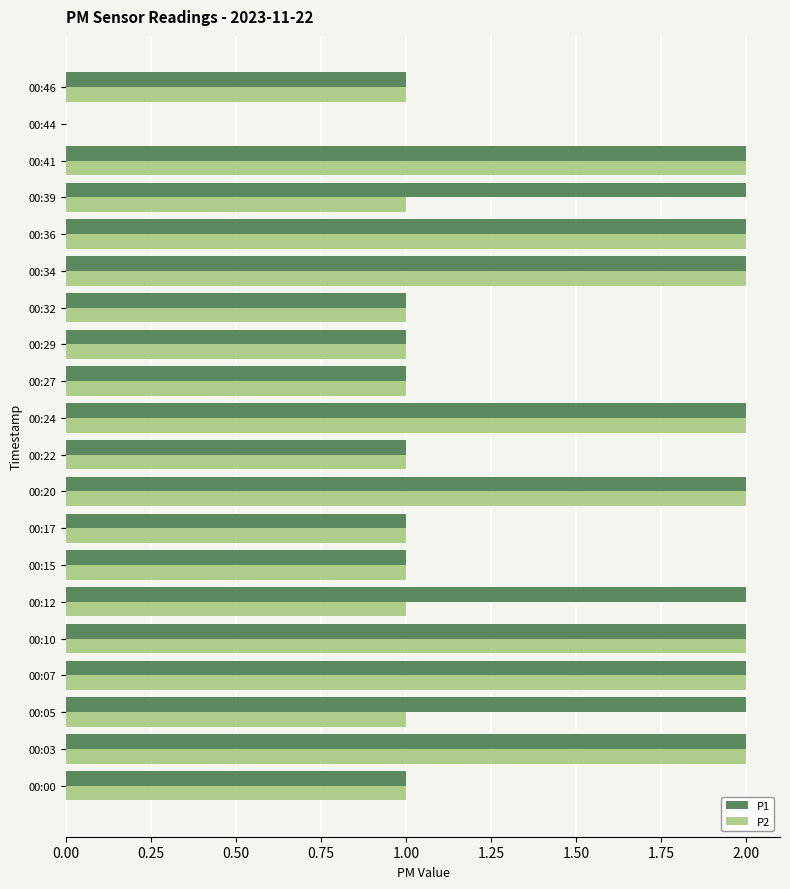

Is it true that P2 equals 2 at 00:39?

False